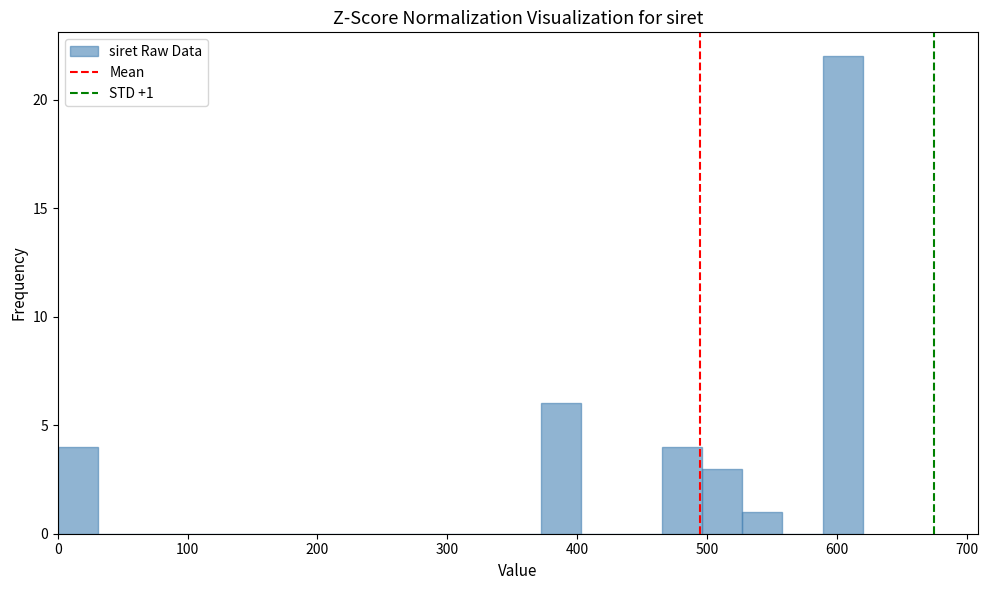

Around what value on the x-axis is the tallest bar? Give the approximate position of its centre, as read against the axis.

600